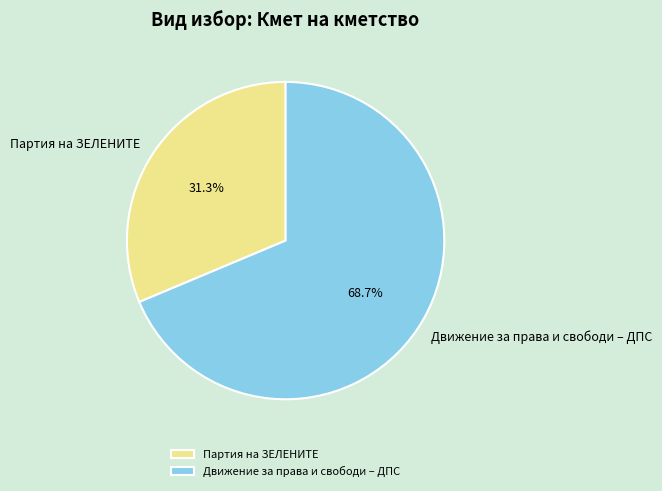

True or false: Партия на ЗЕЛЕНИТЕ accounts for 42% of the total.

False